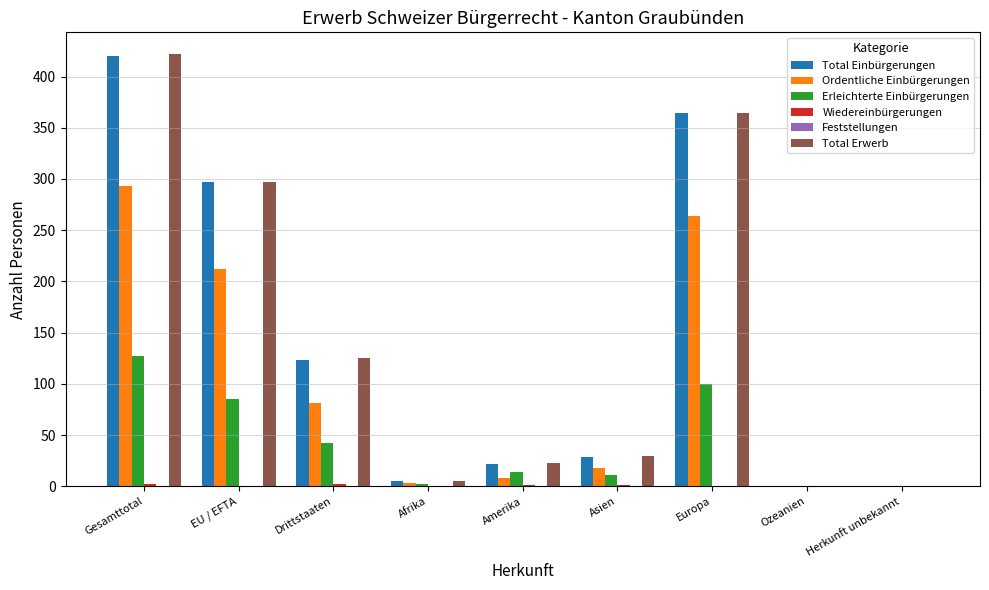

Which series changed the most between Afrika and Amerika?

Total Erwerb